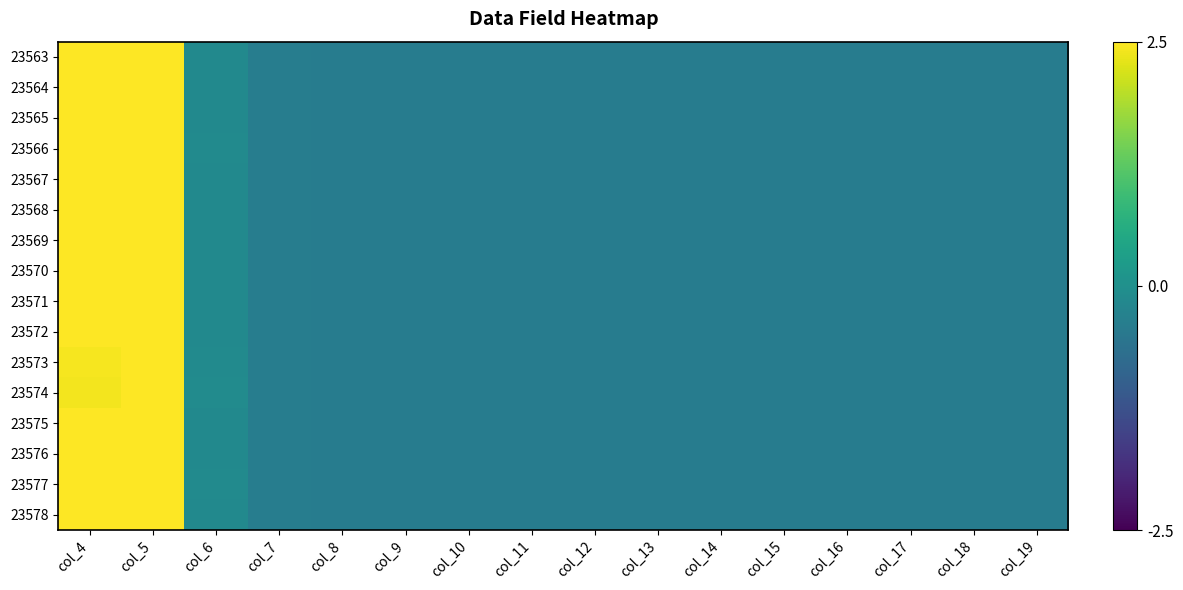

Between col_10 and col_16, which series saw the biggest shift?

23563